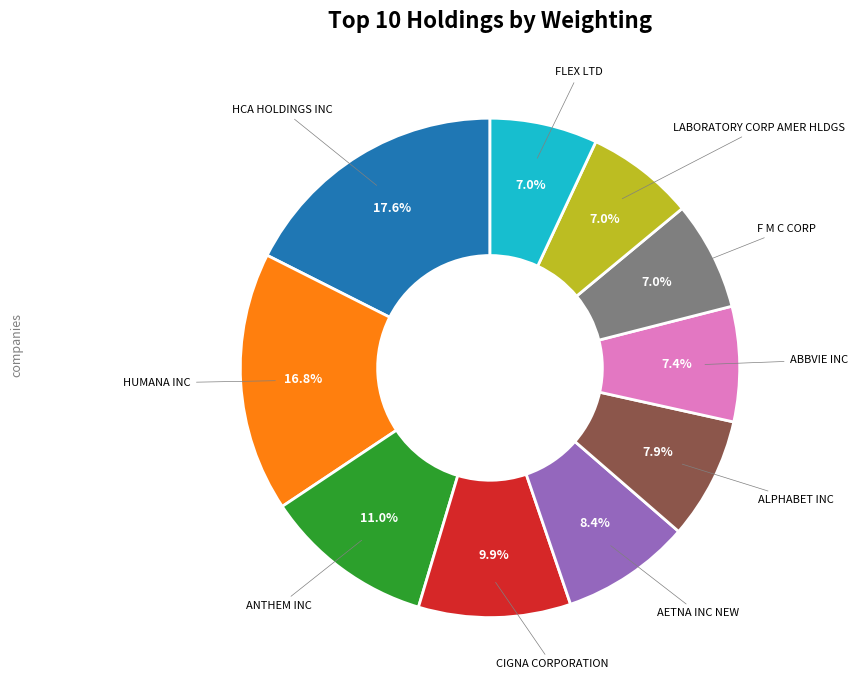

Is there a majority slice in this chart?

No